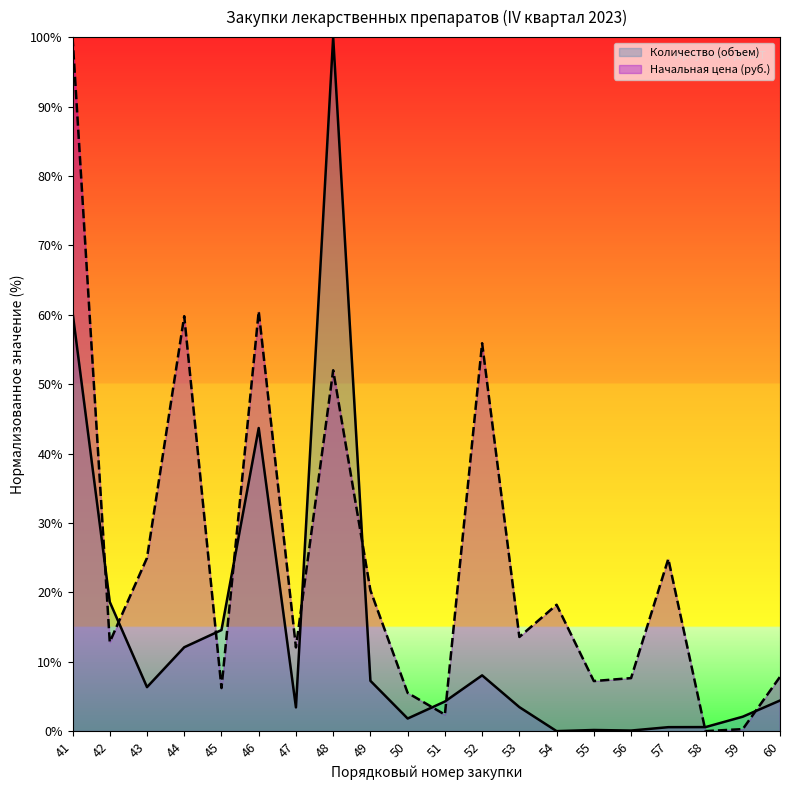

Read the Количество (объем) value at 48.

100.0